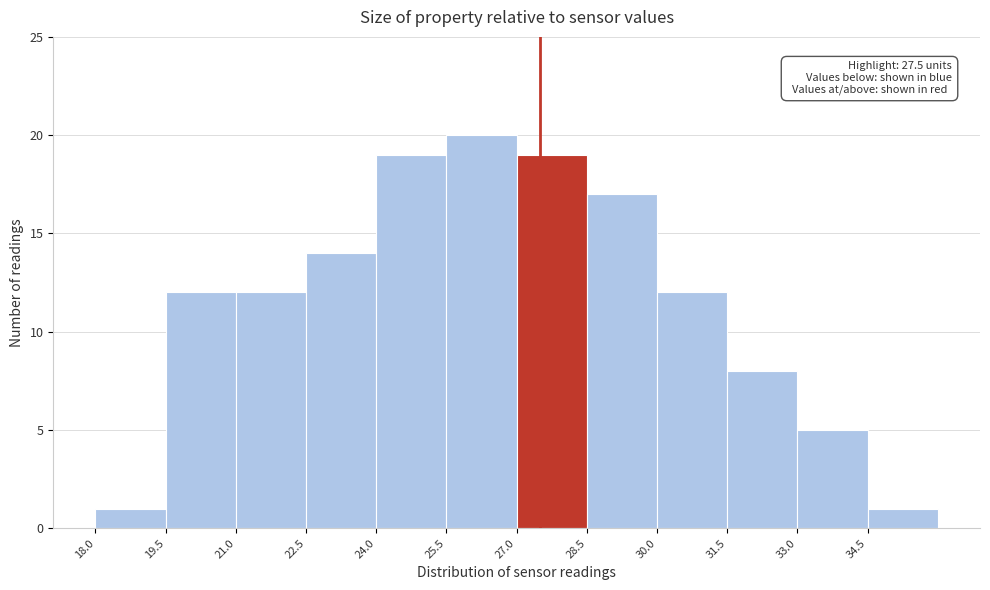

Which range on the x-axis has the tallest bar?

25.5 to 27.0